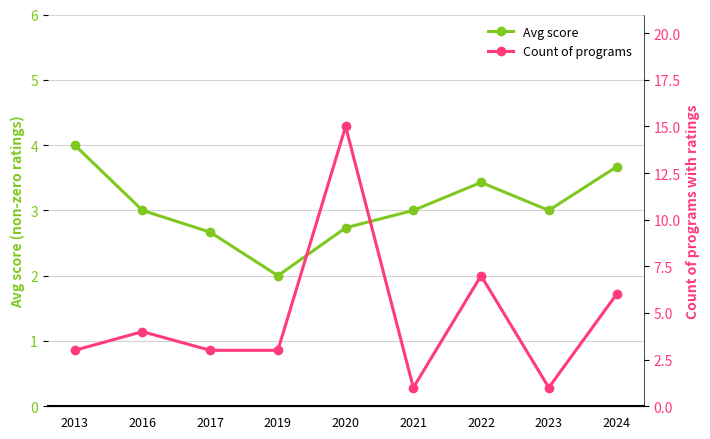

What is the value of the Avg score point at the 6th from the left?

3.0